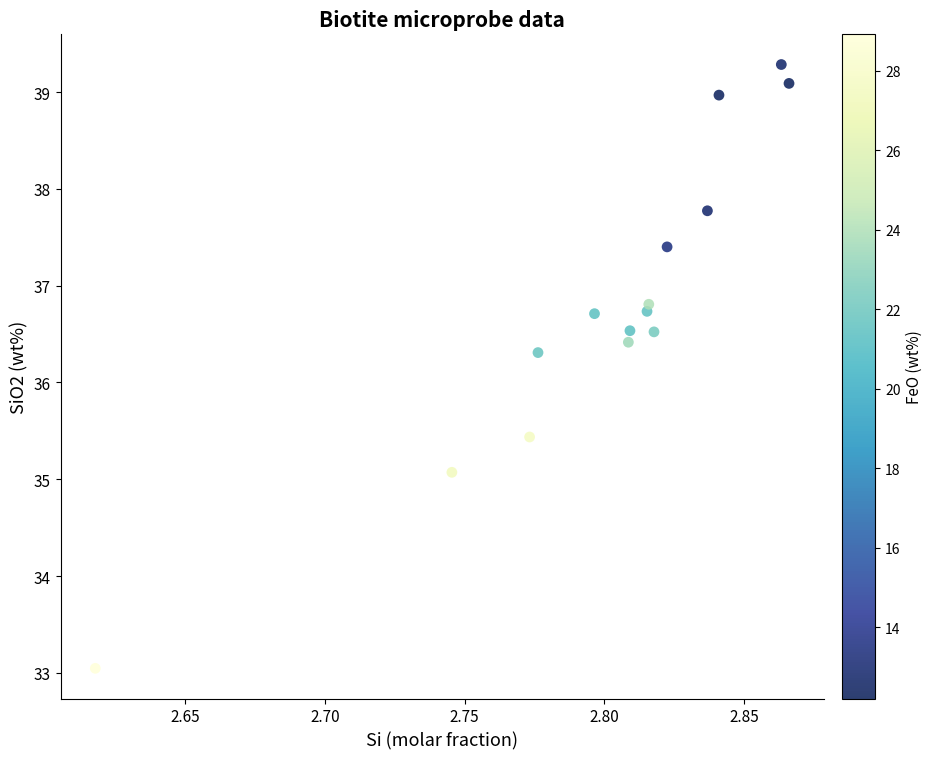

What is the range of Y values (max minus min)?

6.2